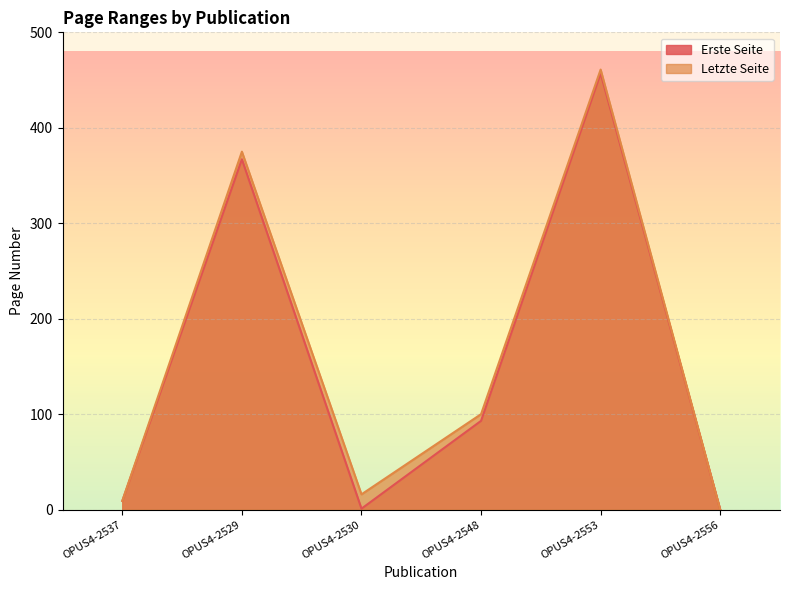

Rank the categories by Letzte Seite value from lowest to highest.

OPUS4-2556, OPUS4-2537, OPUS4-2530, OPUS4-2548, OPUS4-2529, OPUS4-2553